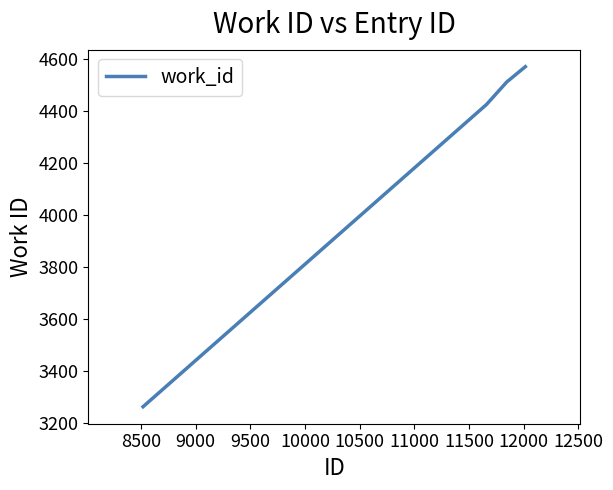

True or false: the data has more than 2 interior local peaks.

False